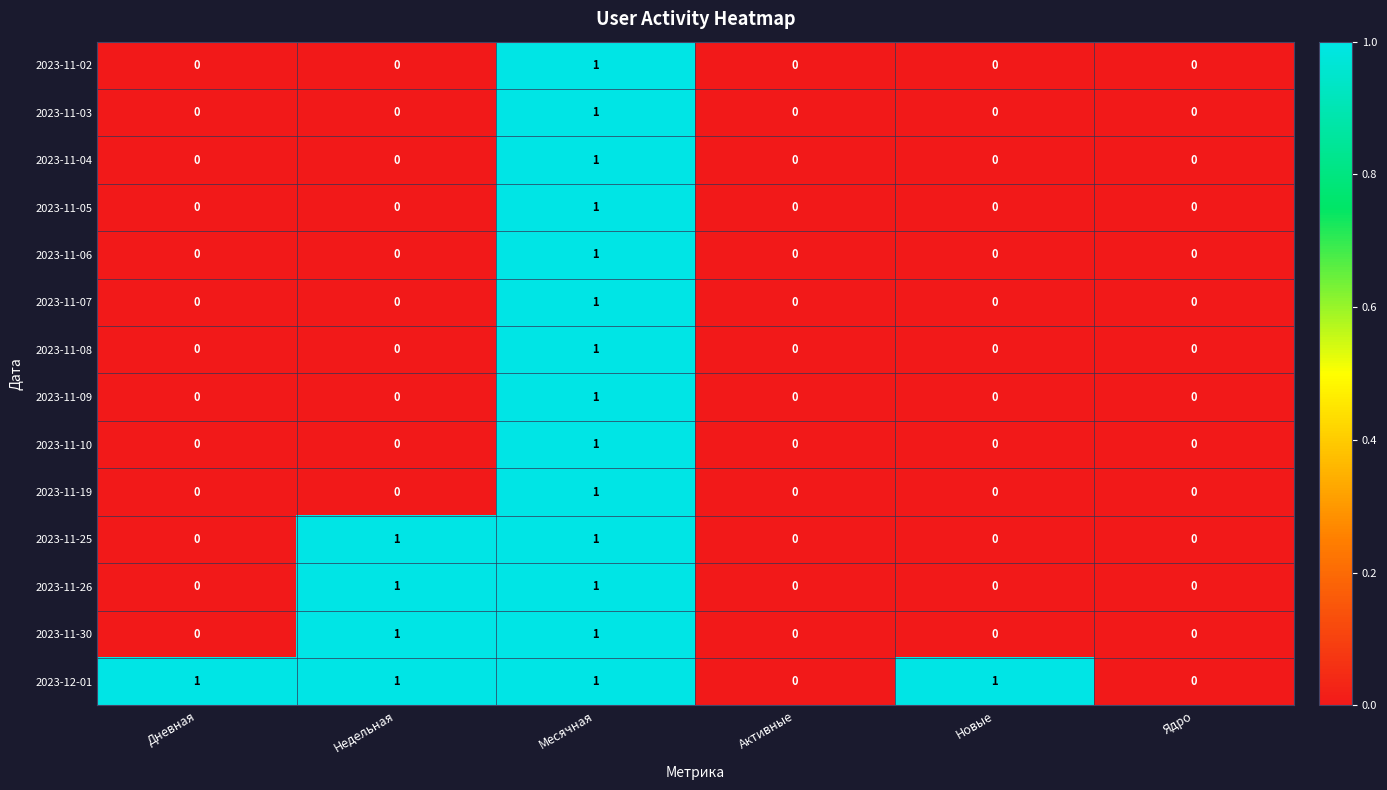

Which series has the largest total across all categories?

2023-12-01